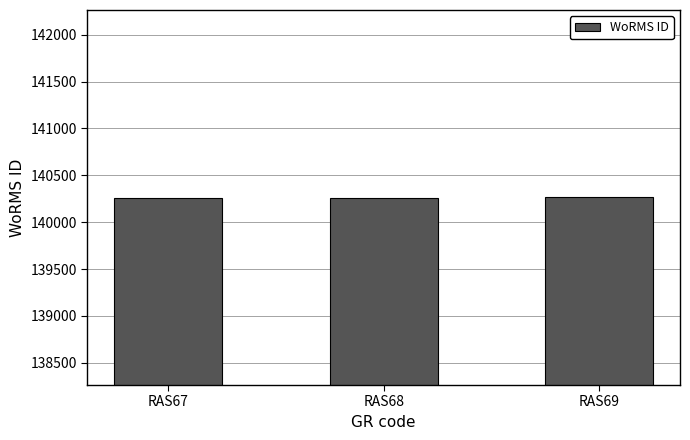

What is the maximum value shown in the chart?

140264